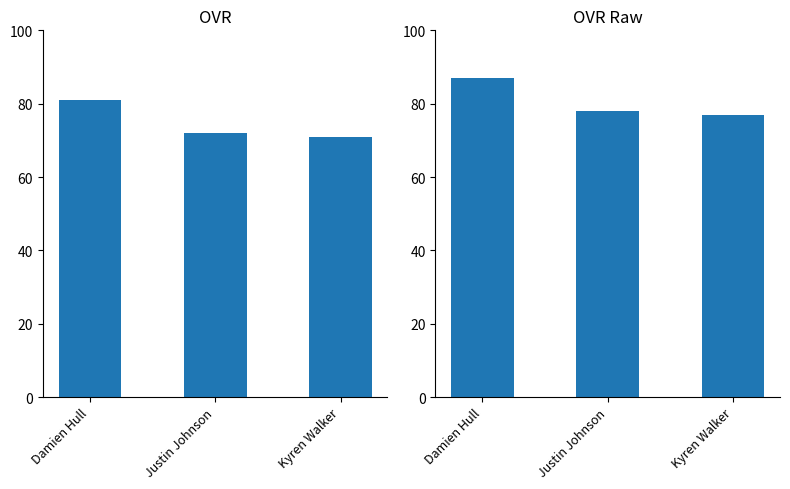

Count the ovr_raw values in the range 77 to 87.

3